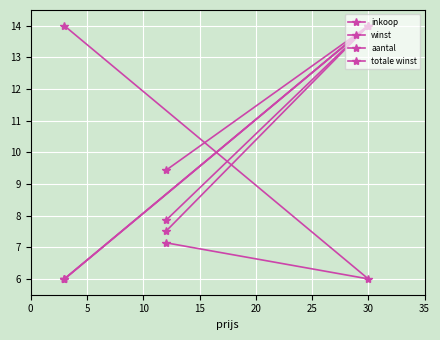

How many values in the totale winst series are below 7?

1